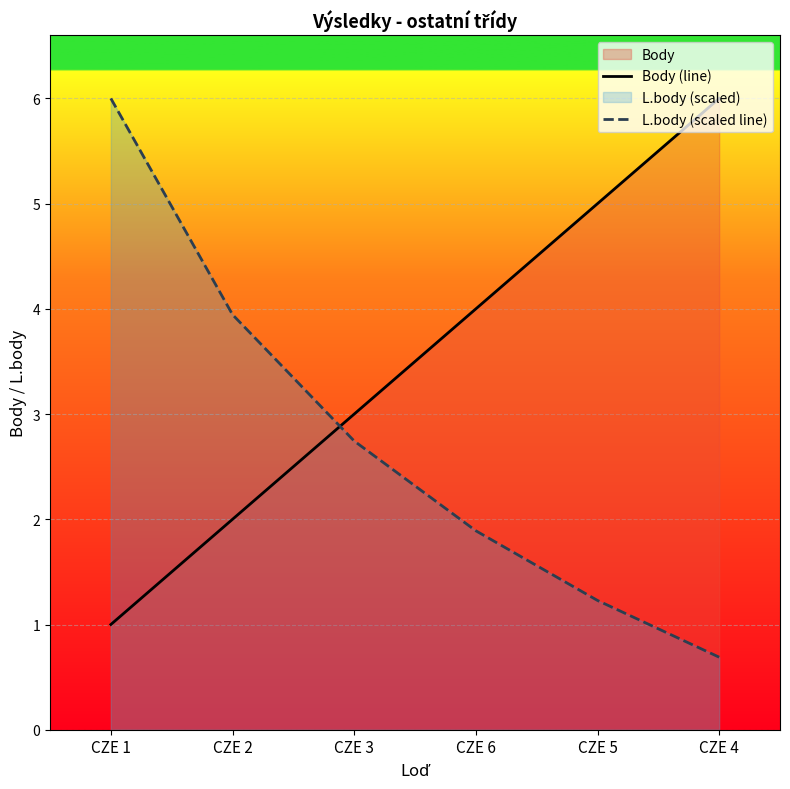

True or false: L.body (scaled line) has more than 1 interior local peaks.

False